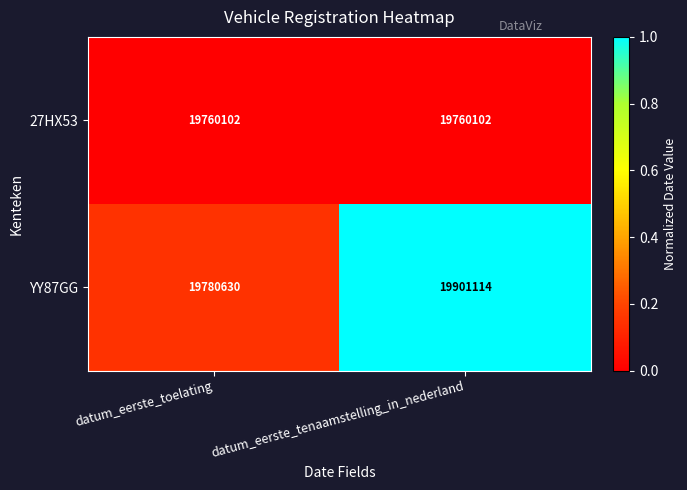

Which series changed the most between datum_eerste_toelating and datum_eerste_tenaamstelling_in_nederland?

YY87GG